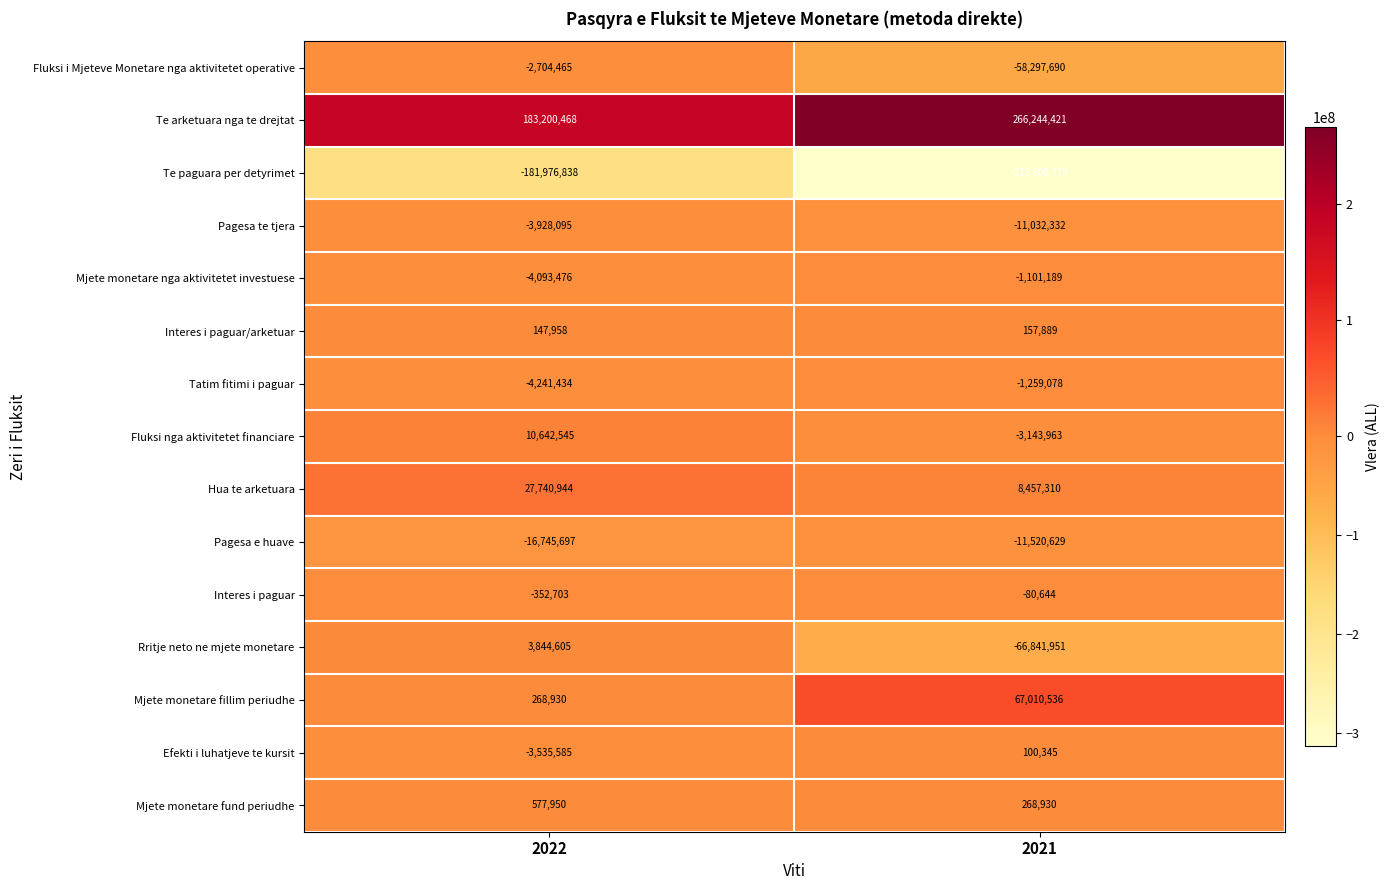

Read the Mjete monetare fillim periudhe value at 2022, to the nearest 100.

268900